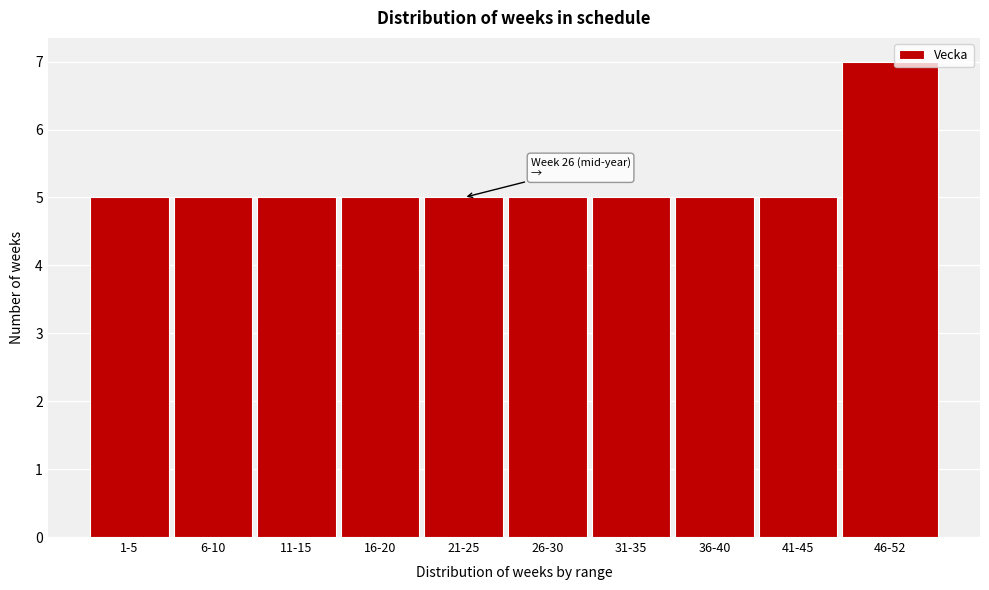

Reading left to right, list all the values displayed in this chart.

5	5	5	5	5	5	5	5	5	7